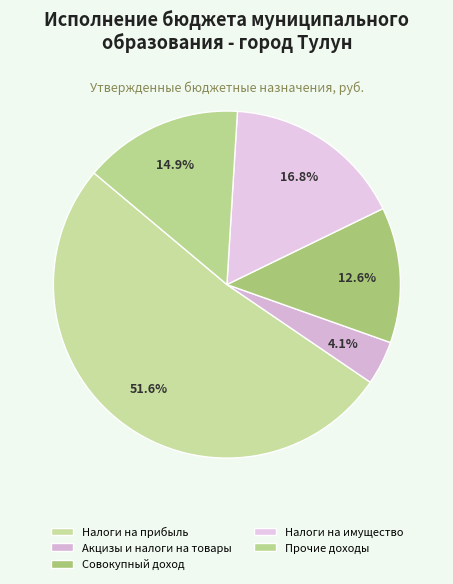

What is the smallest slice in the pie chart?

Акцизы и налоги на товары